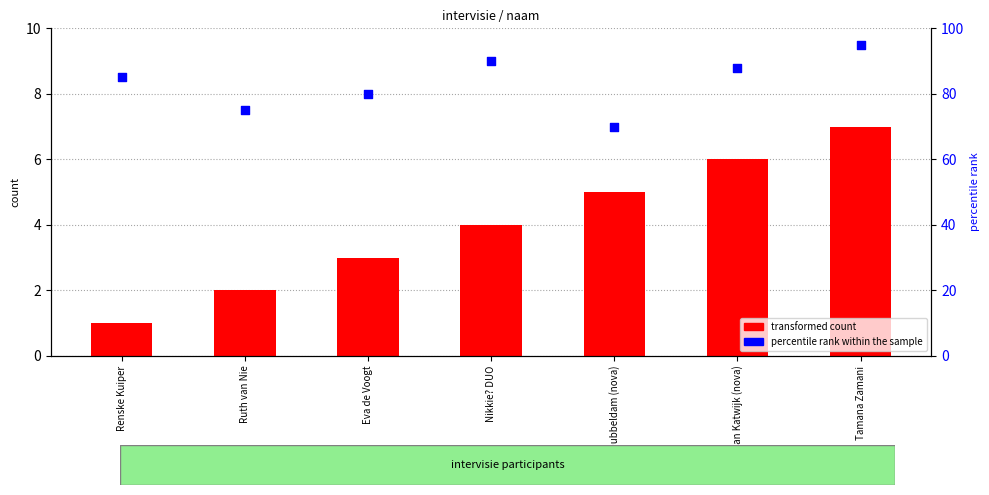

What is the total value across all series at Susan Dubbeldam (nova)?

75